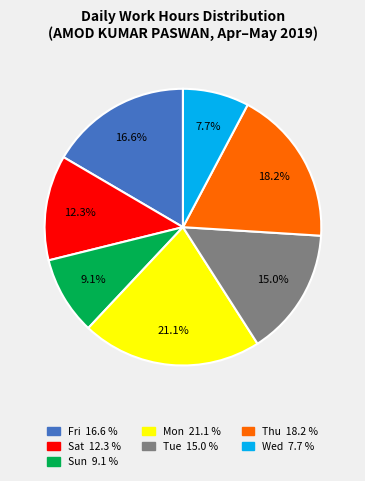

Is there any slice that represents more than half of the pie?

No